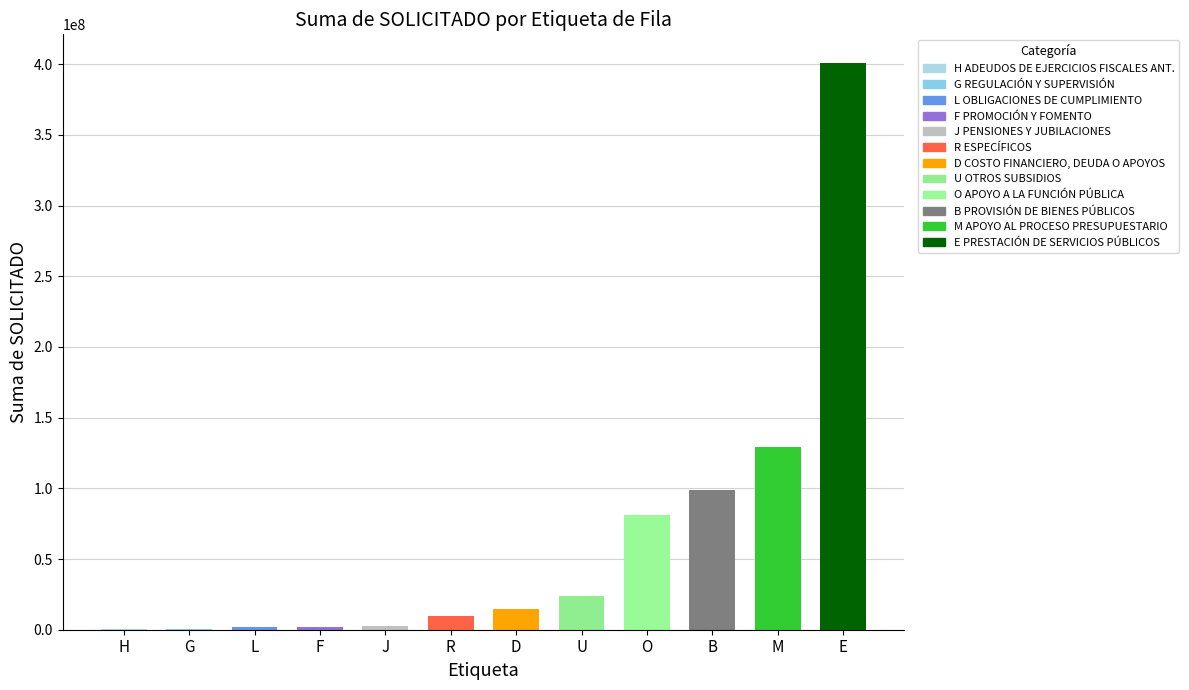

What is the greatest value displayed?

401013344.2